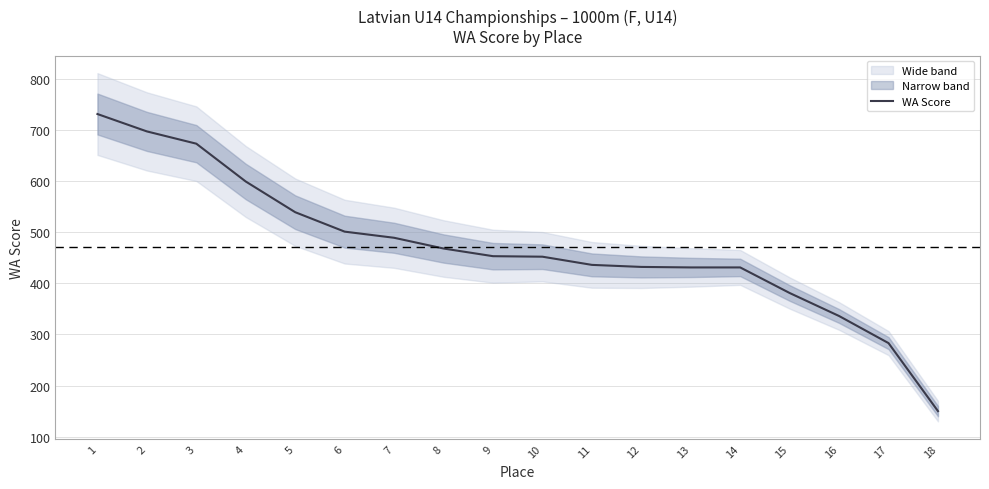

True or false: the data shows 283 at 8.

False